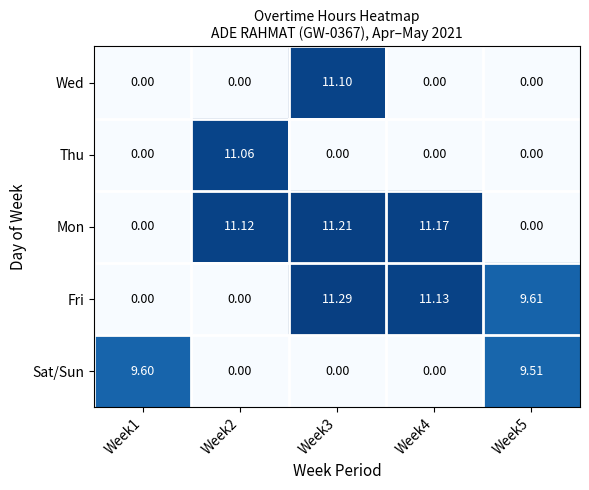

Rank the series by their maximum value, from lowest to highest.

Sat/Sun, Thu, Wed, Mon, Fri